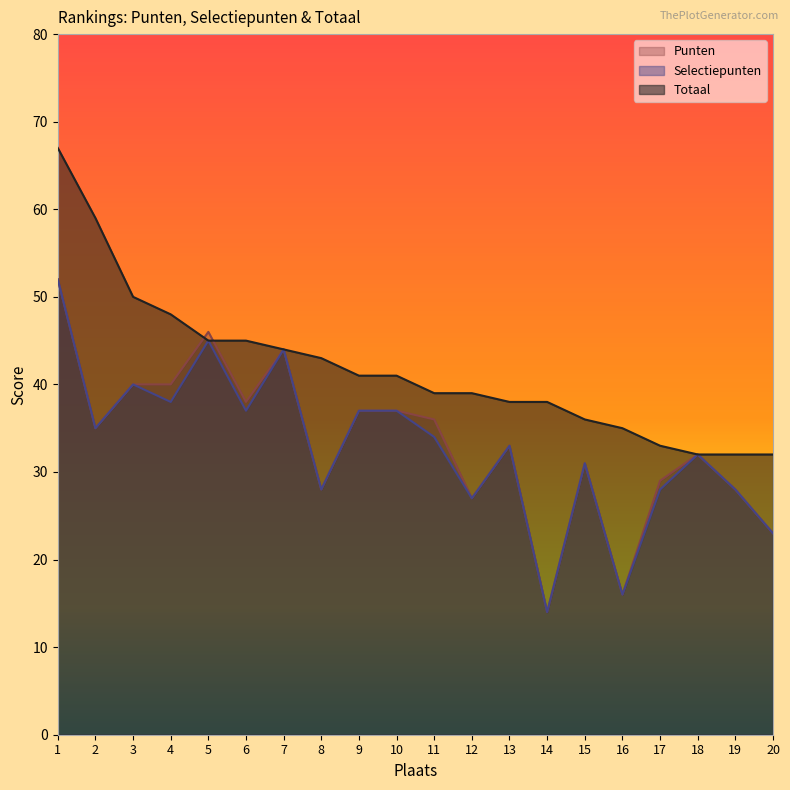

How many interior local peaks does the Selectiepunten series have?

6